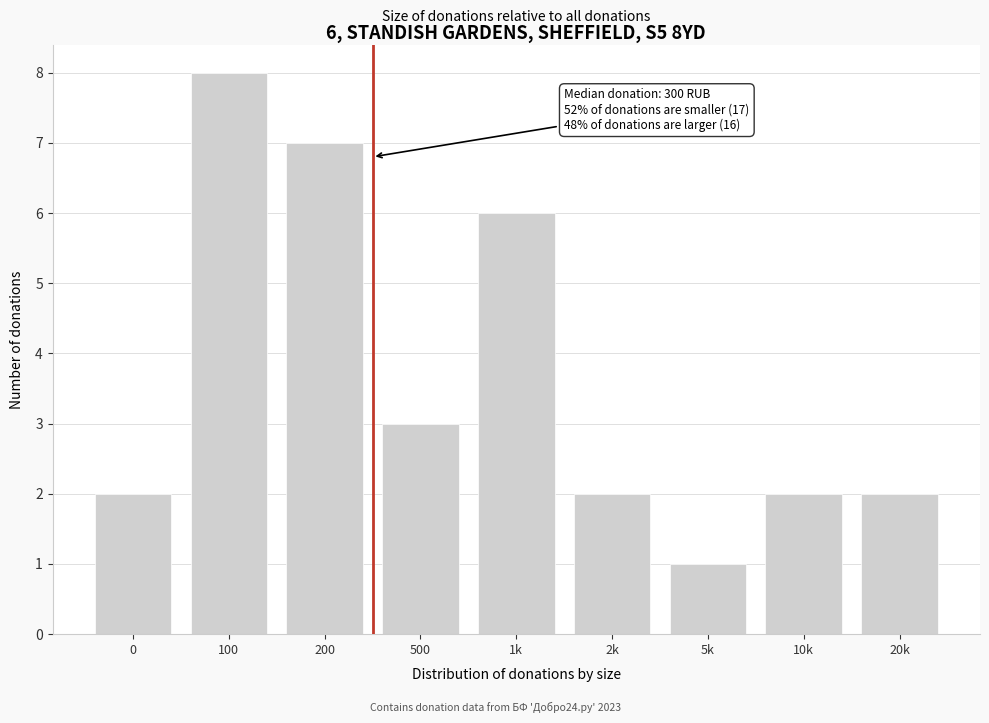

Reading left to right, extract all data points from this chart.

2	8	7	3	6	2	1	2	2